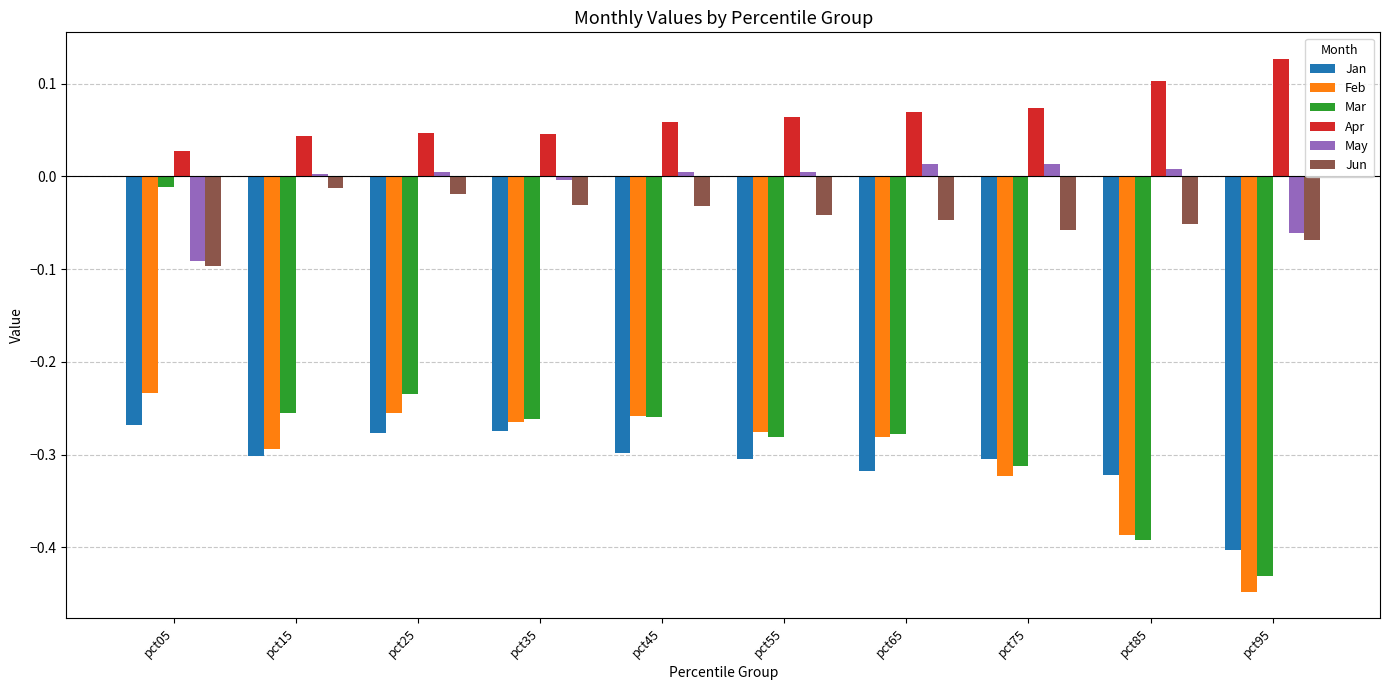

What is the sum of all Apr values?

0.7